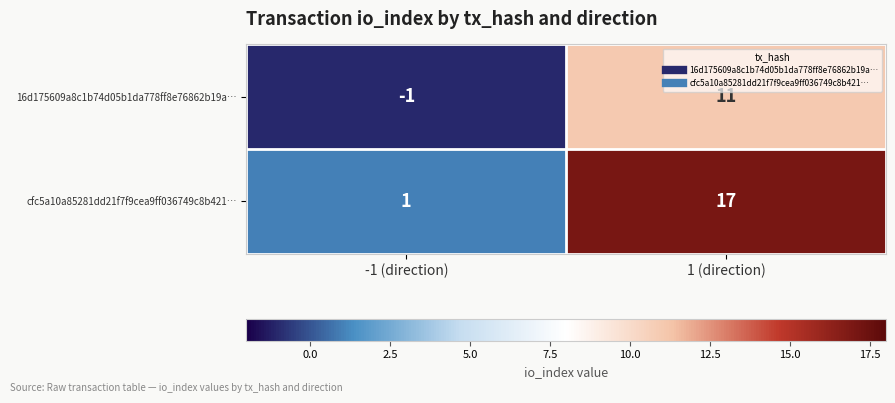

Reading left to right, extract all data points from this chart.

16d175609a8c1b74d05b1da778ff8e76862b19a…: -1 (direction)=-1	1 (direction)=11
cfc5a10a85281dd21f7f9cea9ff036749c8b421…: -1 (direction)=1	1 (direction)=17